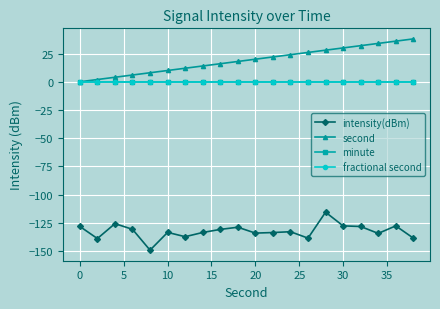

Is this an area chart (filled region under the line)?

No